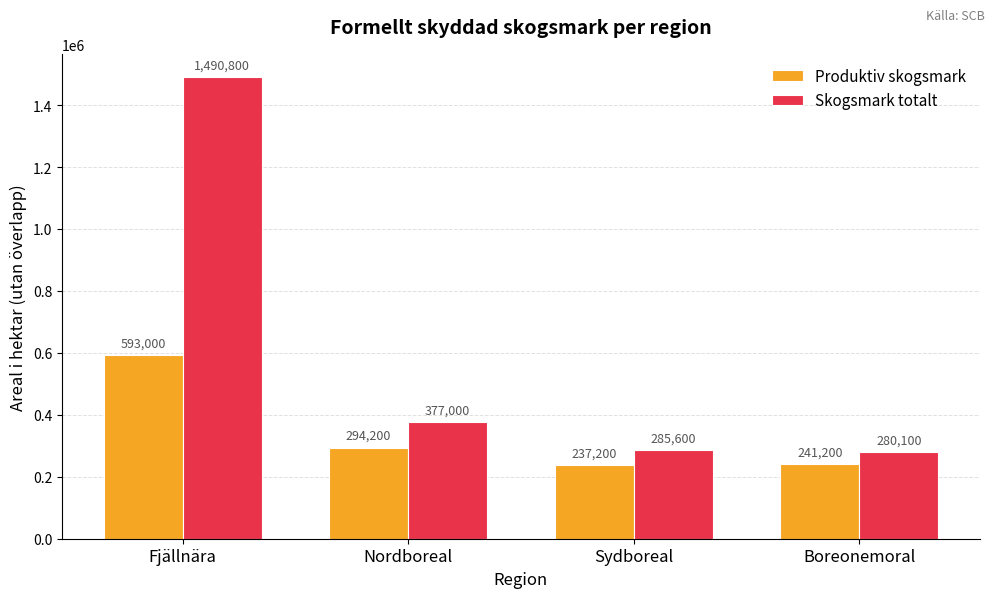

How many distinct data groups are displayed?

2